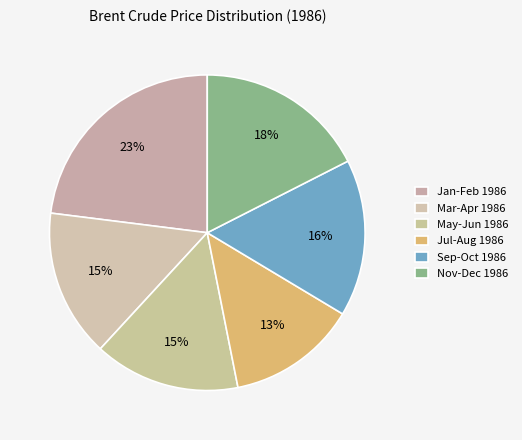

Count the number of slices in the pie.

6